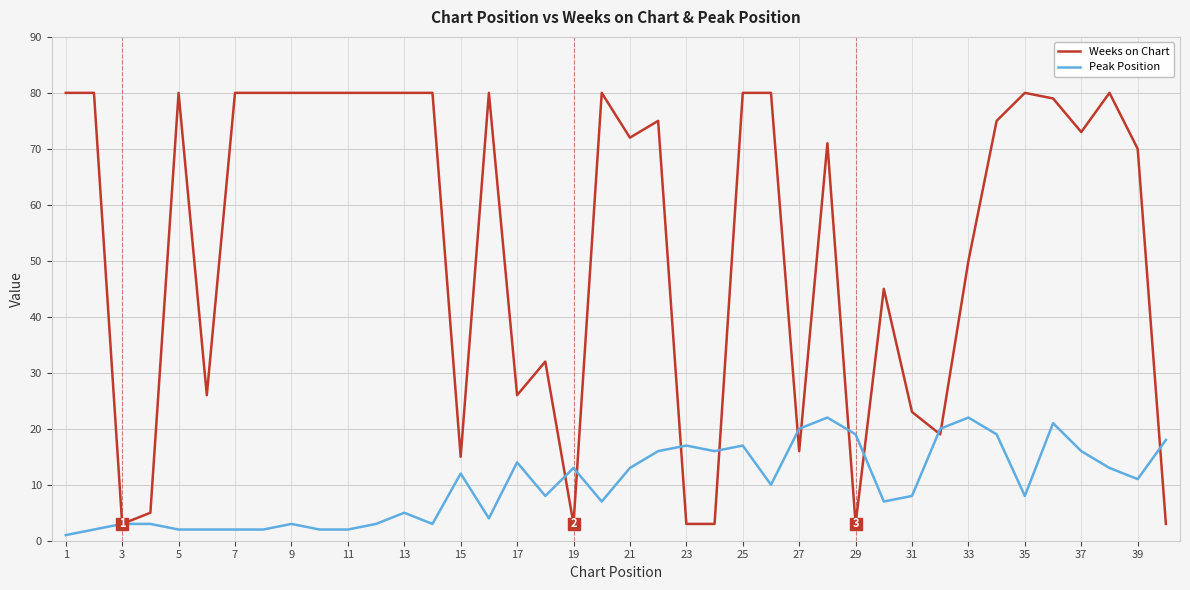

Which series has the largest range (max minus min)?

Weeks on Chart